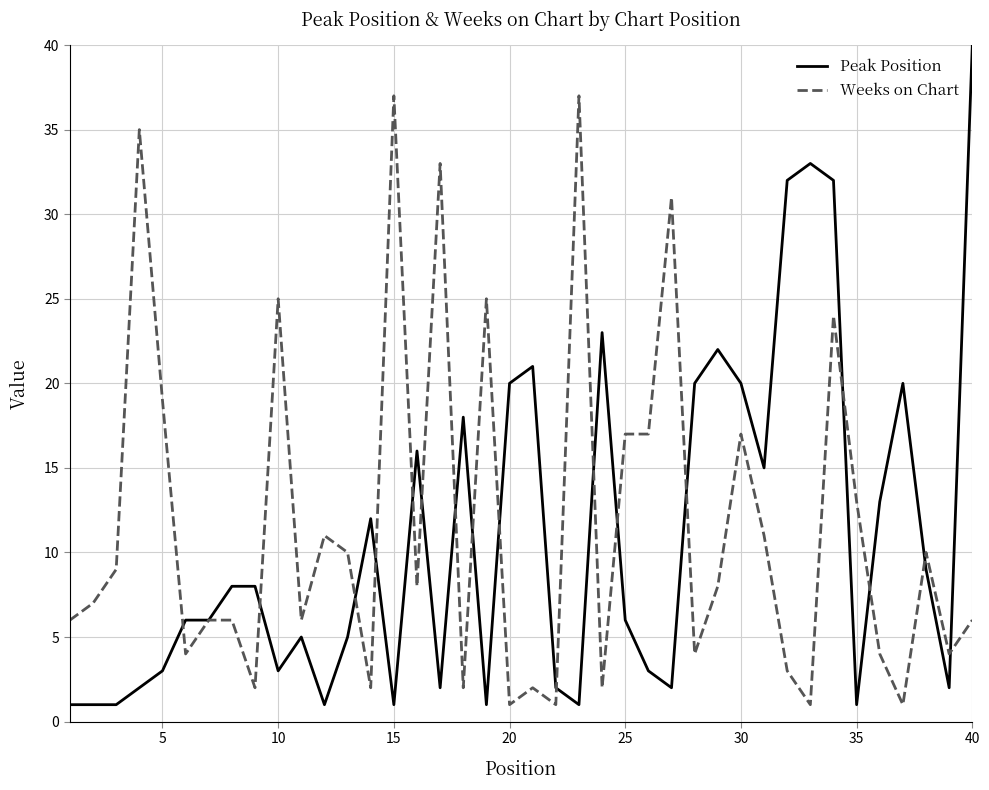

Rank the series by their maximum value, from lowest to highest.

Weeks on Chart, Peak Position